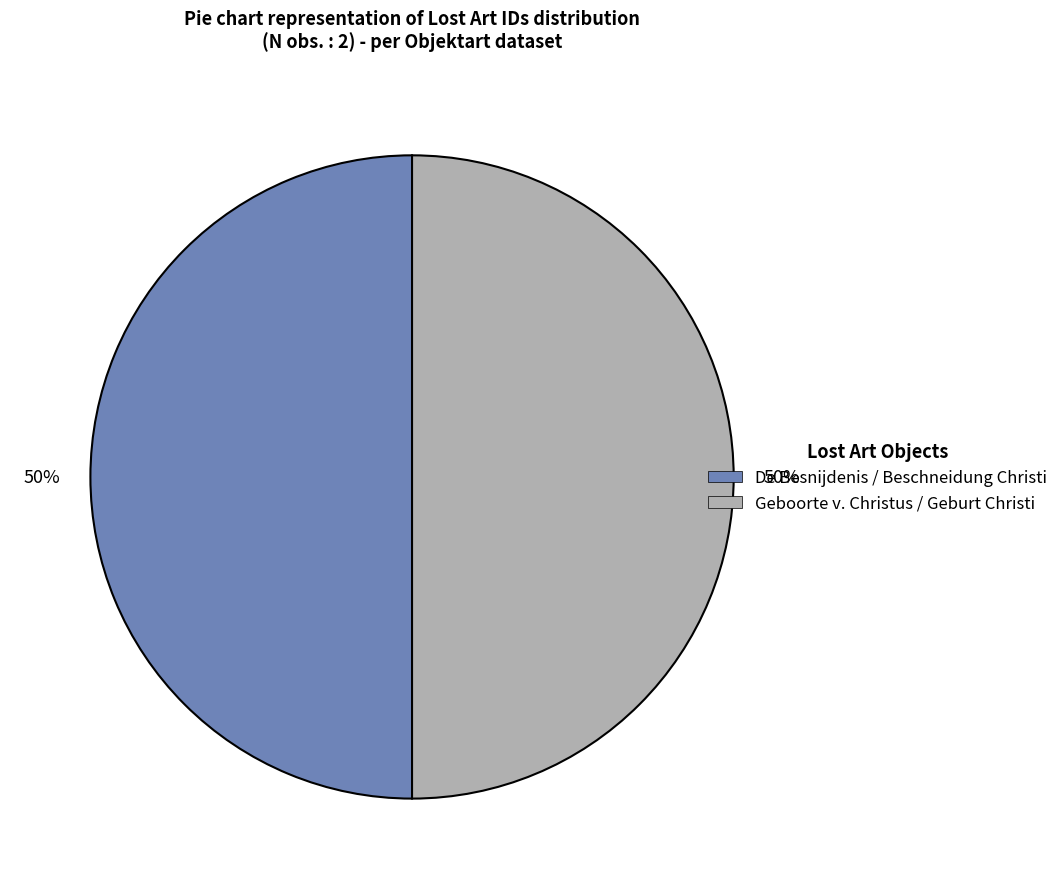

What is the ratio of the value at De Besnijdenis / Beschneidung Christi to the value at Geboorte v. Christus / Geburt Christi?

1.0